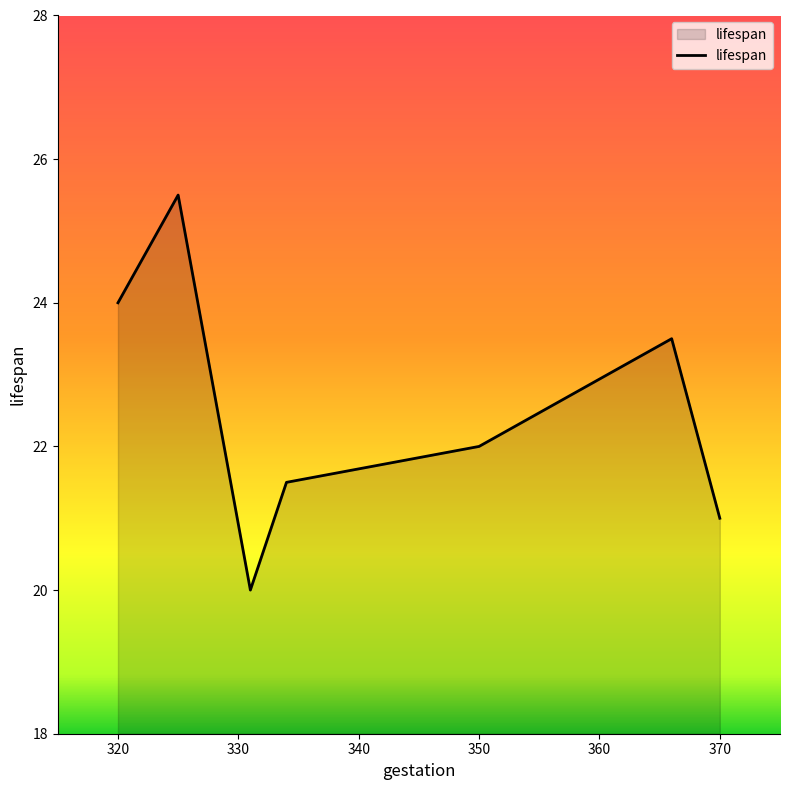

How many interior local peaks (higher than both neighbors) does the data have?

2